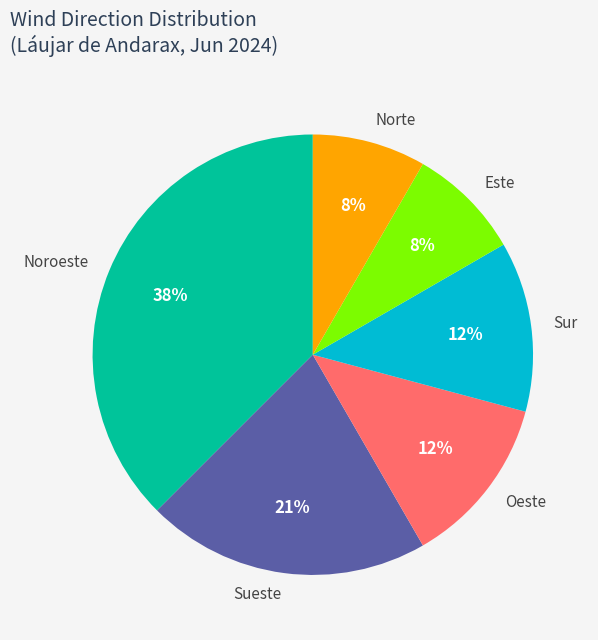

Is the sum of Sur and Sueste greater than half?

No